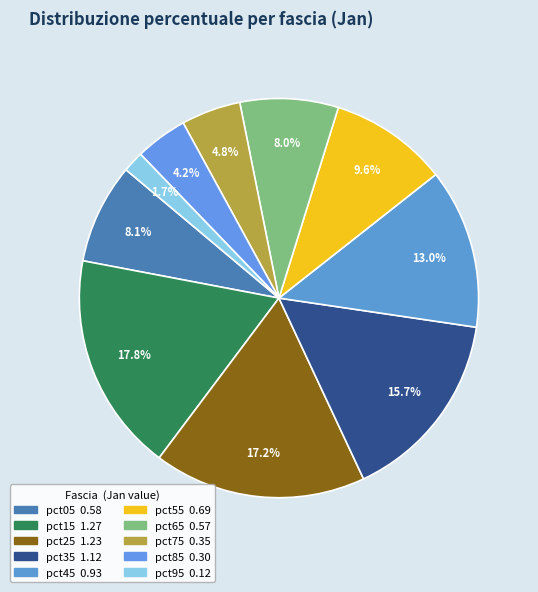

To the nearest percent, what portion does pct75 represent?

5%